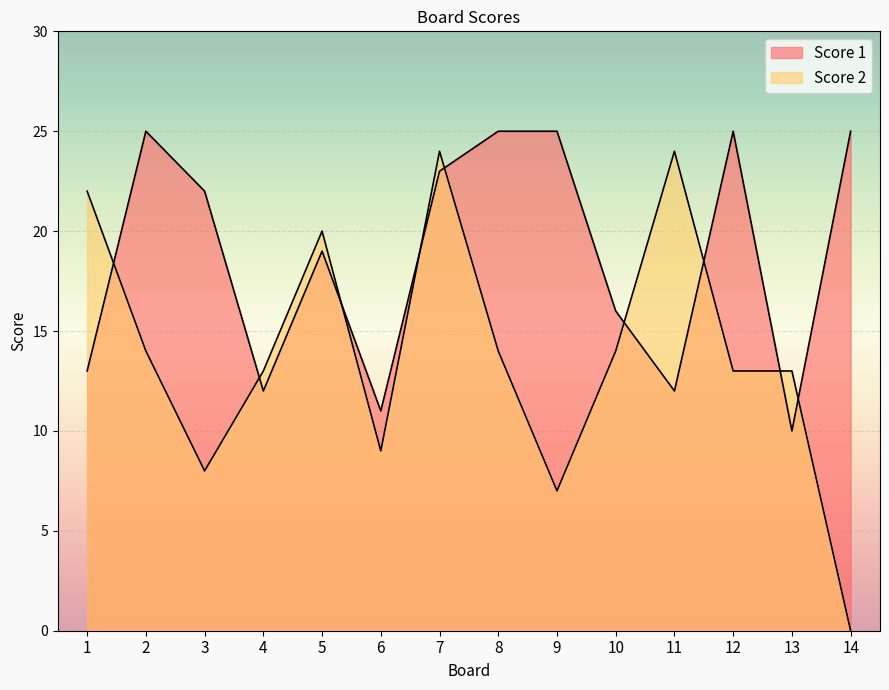

True or false: Score 1 has a value of 25 at 2.

True